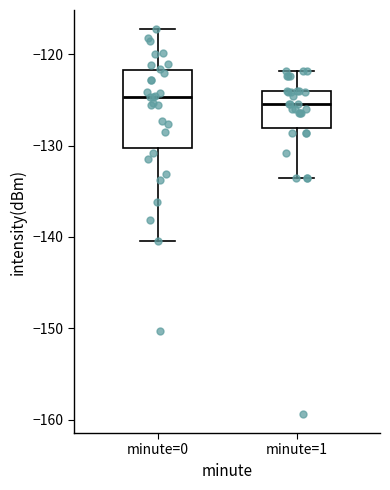

Reading left to right, transcribe this box plot: for each box, give where its median line is, the range the box spans, and where its two whiskers end, as read against the y-axis. The values are not printed on the chart, so give them approximately, as read against the axis.

minute=0: median -125, box -130 to -122, whiskers -140 to -117
minute=1: median -126, box -128 to -124, whiskers -134 to -122